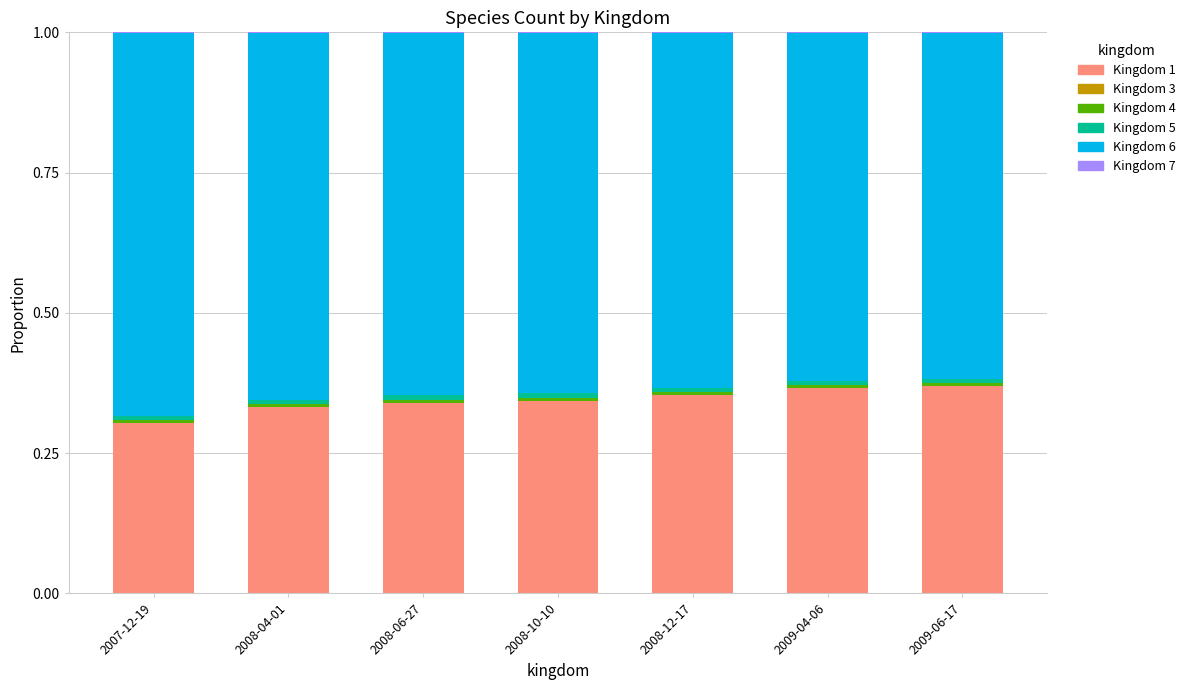

What position from the left is 2008-04-01?

2